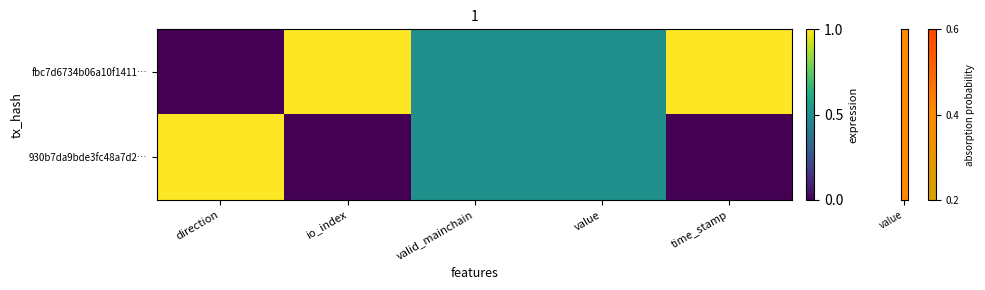

Which series changed the most between valid_mainchain and time_stamp?

fbc7d6734b06a10f1411…